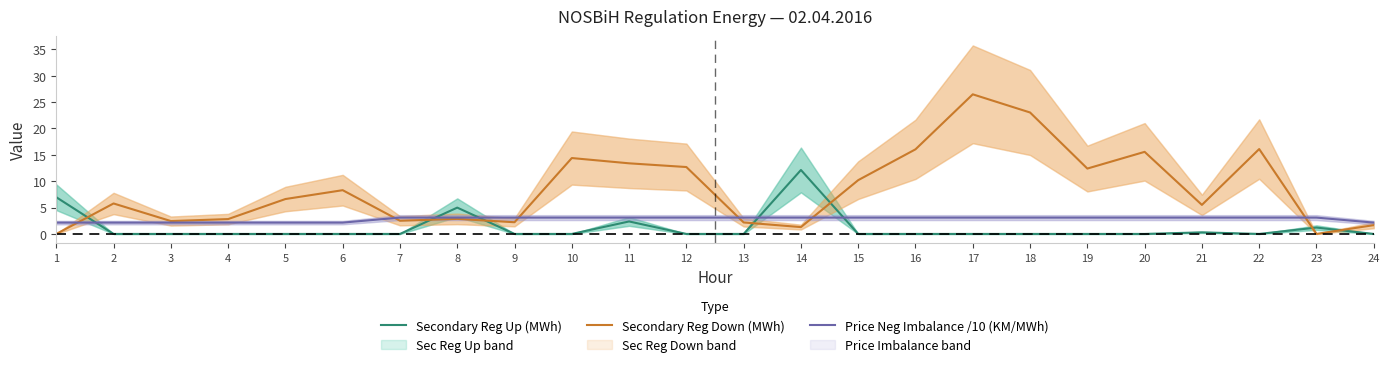

The Secondary Reg Up (MWh) series shows 6.8 at 5. True or false?

False